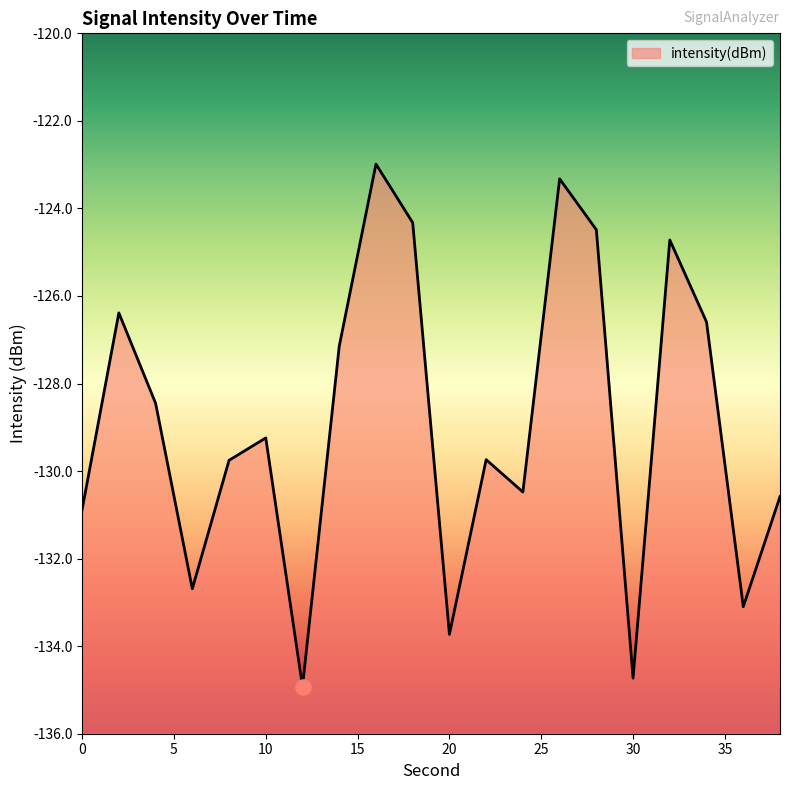

Between 24 and 0, which is larger?

24